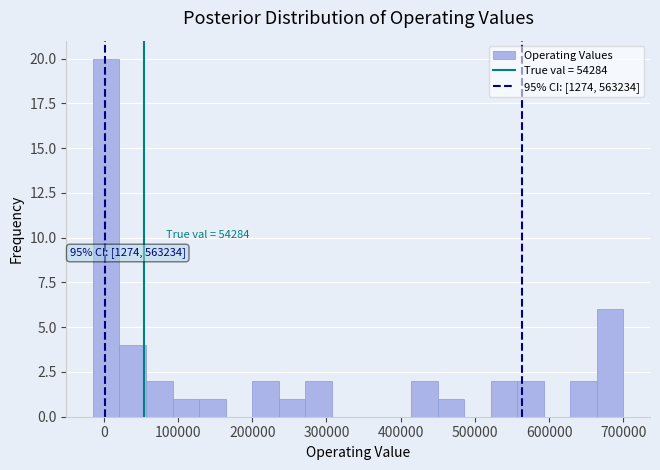

Around what value on the x-axis is the tallest bar? Give the approximate position of its centre, as read against the axis.

0